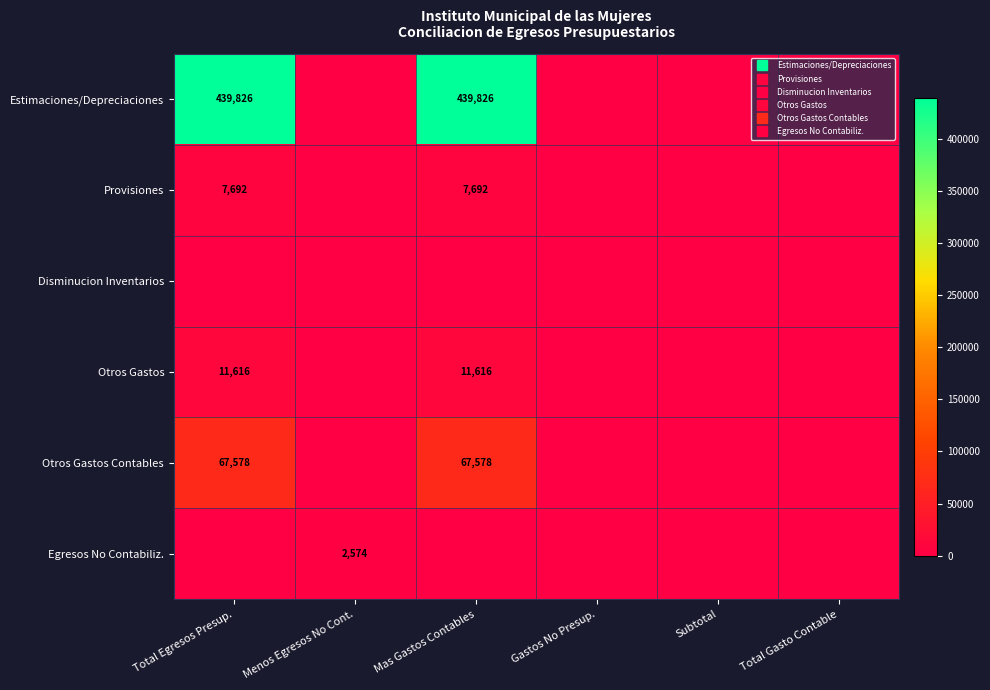

At how many categories does at least one series exceed 6872?

2